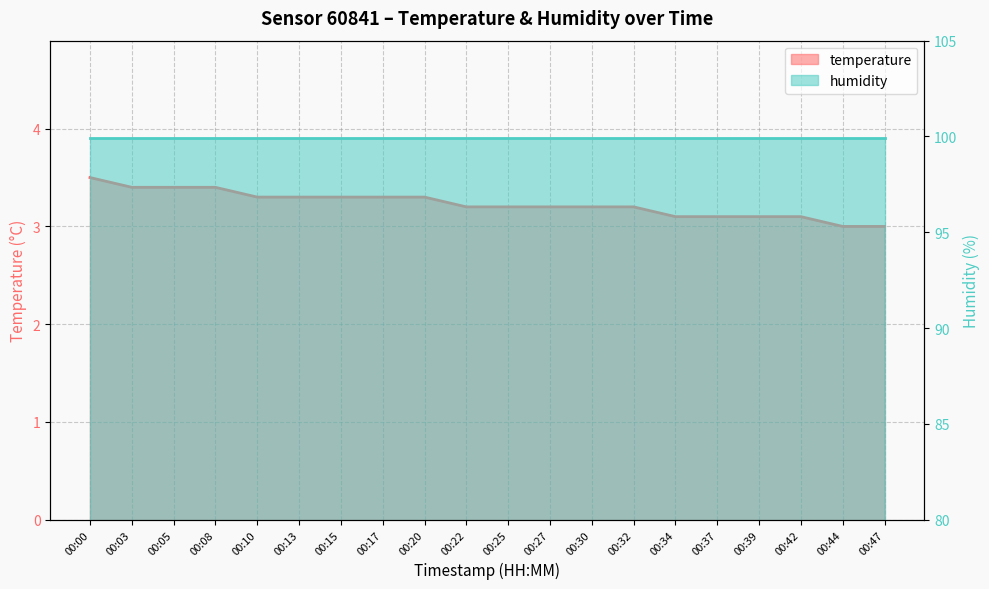

Reading left to right, what are all the values shown in this chart?

3.5	3.4	3.4	3.4	3.3	3.3	3.3	3.3	3.3	3.2	3.2	3.2	3.2	3.2	3.1	3.1	3.1	3.1	3.0	3.0